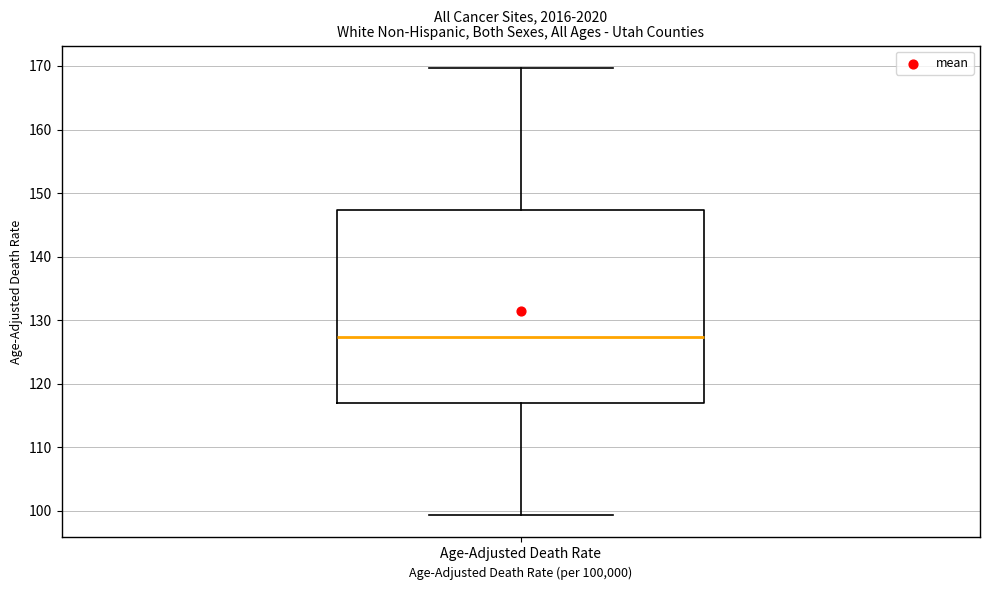

Where does the median line of the box for Age-Adjusted Death Rate sit on the y-axis? The values are not printed on the chart, so give them approximately, as read against the axis.

127